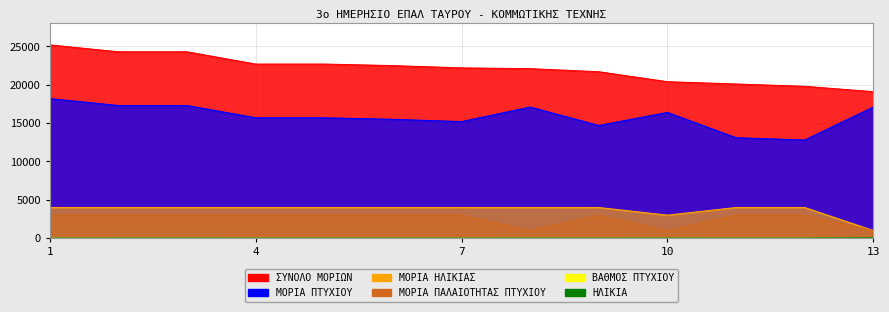

What is the smallest value displayed?

12.8